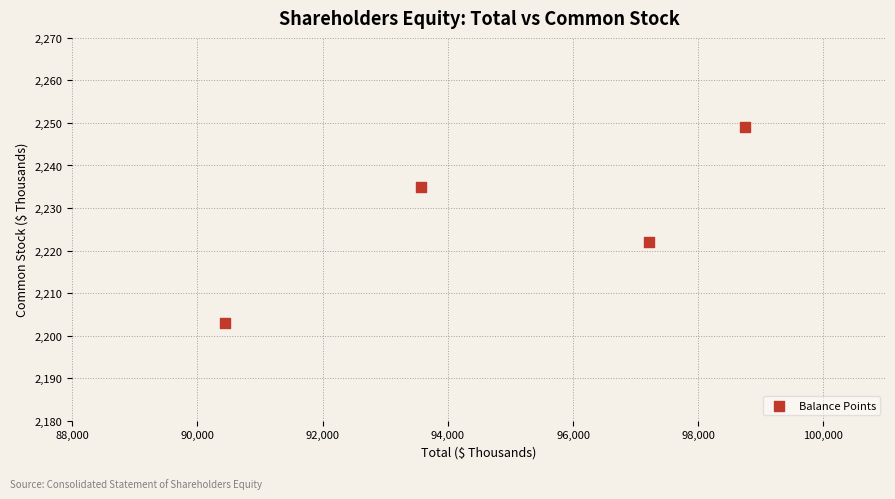

What Y value in the scatter plot is closest to 2226?

2222